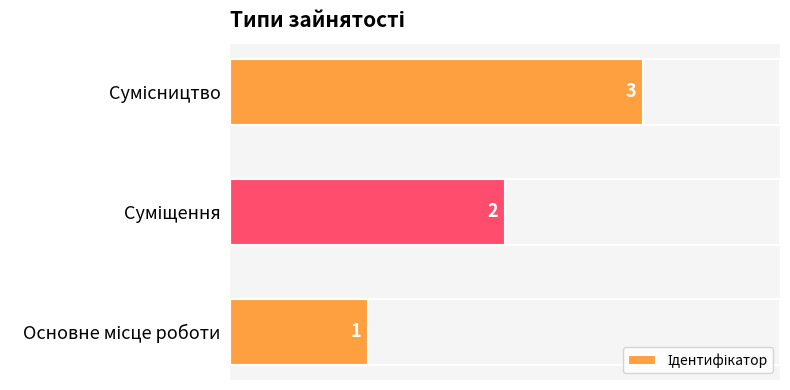

How many values are between 1 and 3?

3